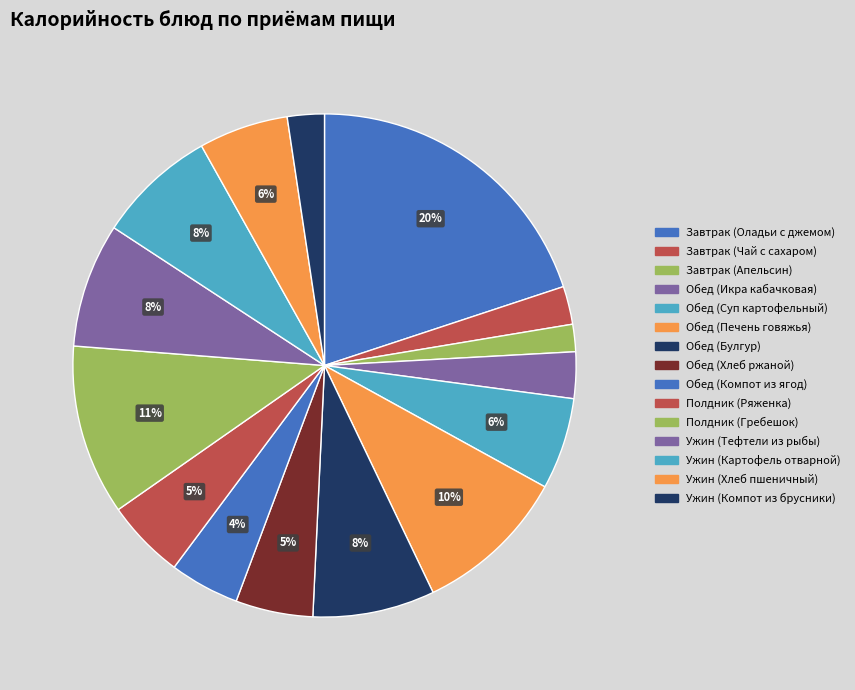

Approximately how many times larger is the value at Обед (Хлеб ржаной) compared to Обед (Суп картофельный)?

0.8